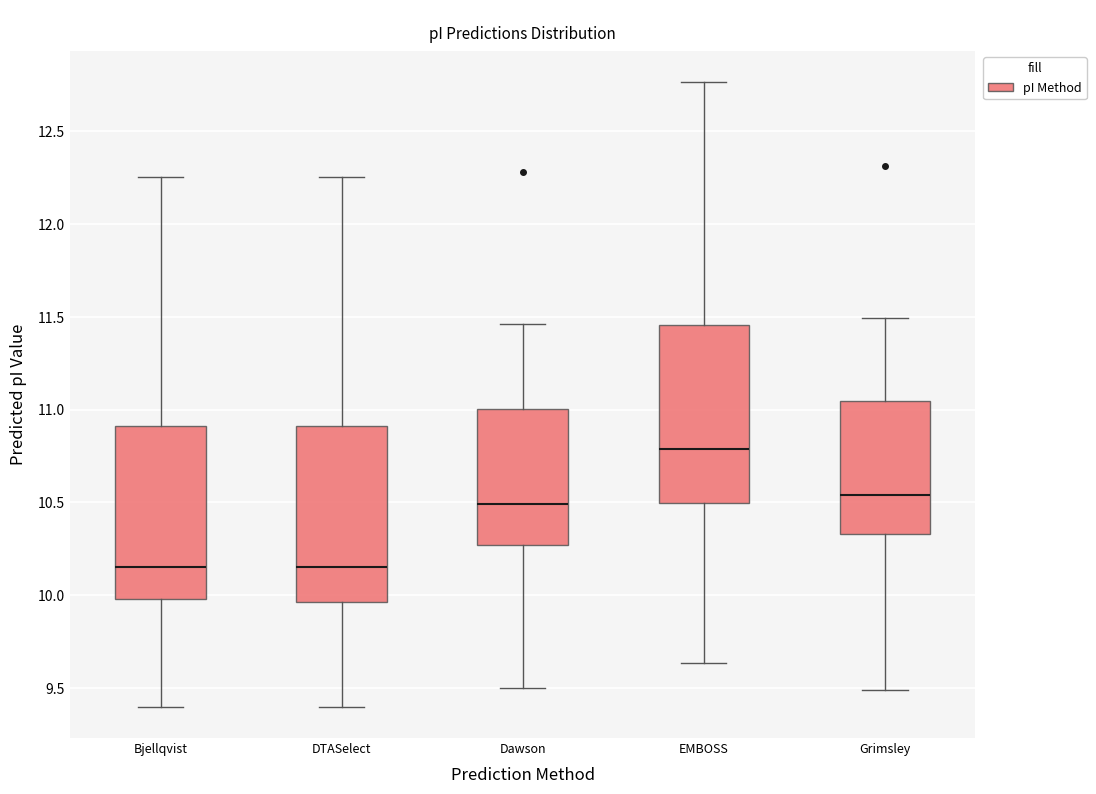

Reading left to right, read every box against the y-axis: the position of its median line, the range the box covers, and the ends of its whiskers. The values are not printed on the chart, so give them approximately, as read against the axis.

Bjellqvist: median 10.15, box 10.00 to 10.90, whiskers 9.40 to 12.25
DTASelect: median 10.15, box 9.95 to 10.90, whiskers 9.40 to 12.25
Dawson: median 10.50, box 10.25 to 11.00, whiskers 9.50 to 11.45
EMBOSS: median 10.80, box 10.50 to 11.45, whiskers 9.65 to 12.75
Grimsley: median 10.55, box 10.35 to 11.05, whiskers 9.50 to 11.50